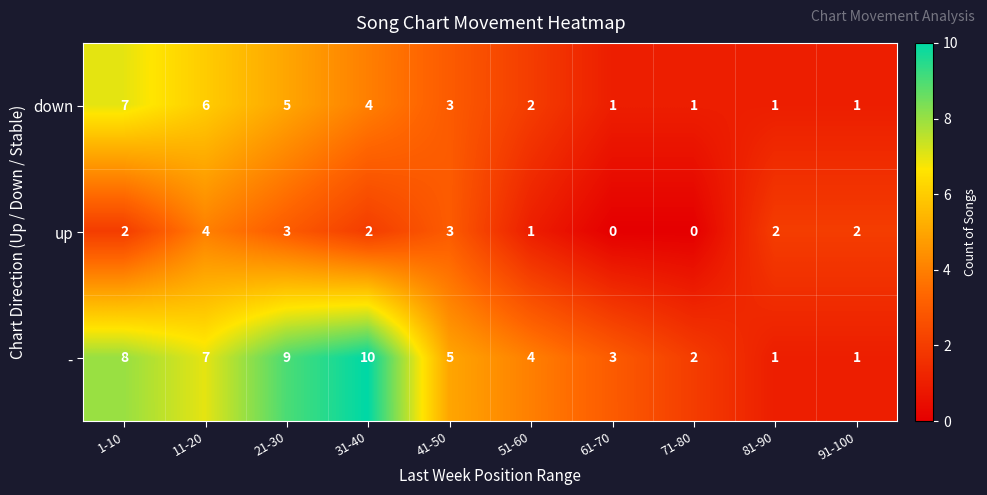

What is the maximum value for -?

10